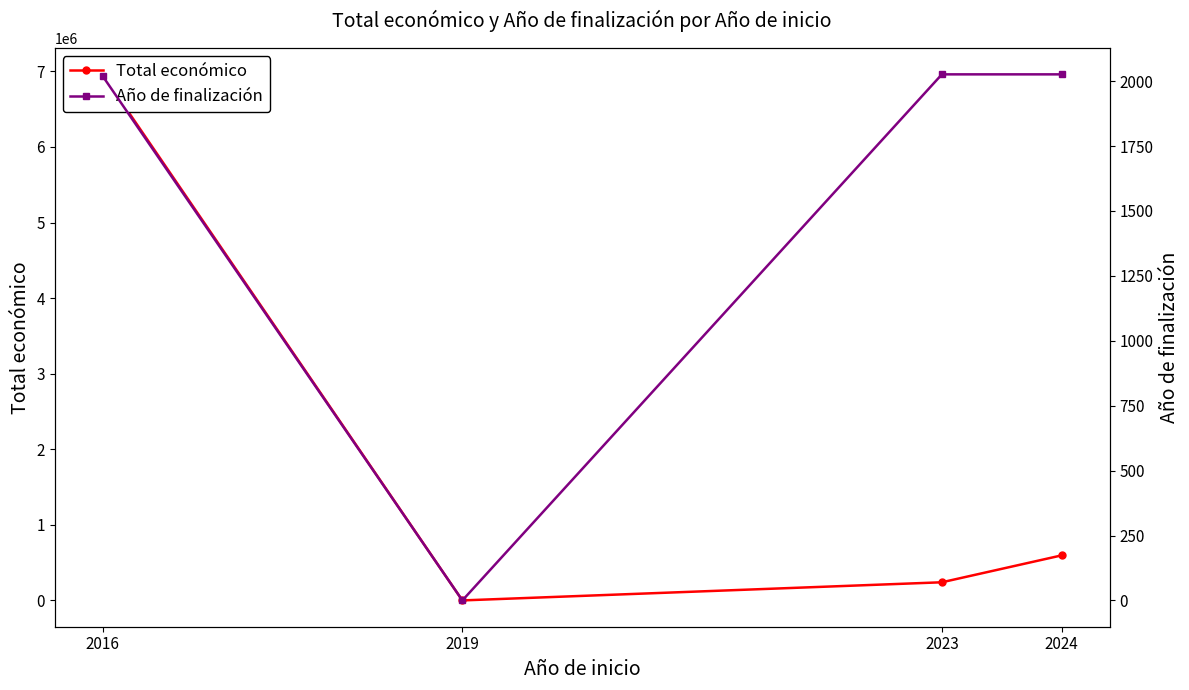

The Año de finalización series shows 516 at 2024. True or false?

False